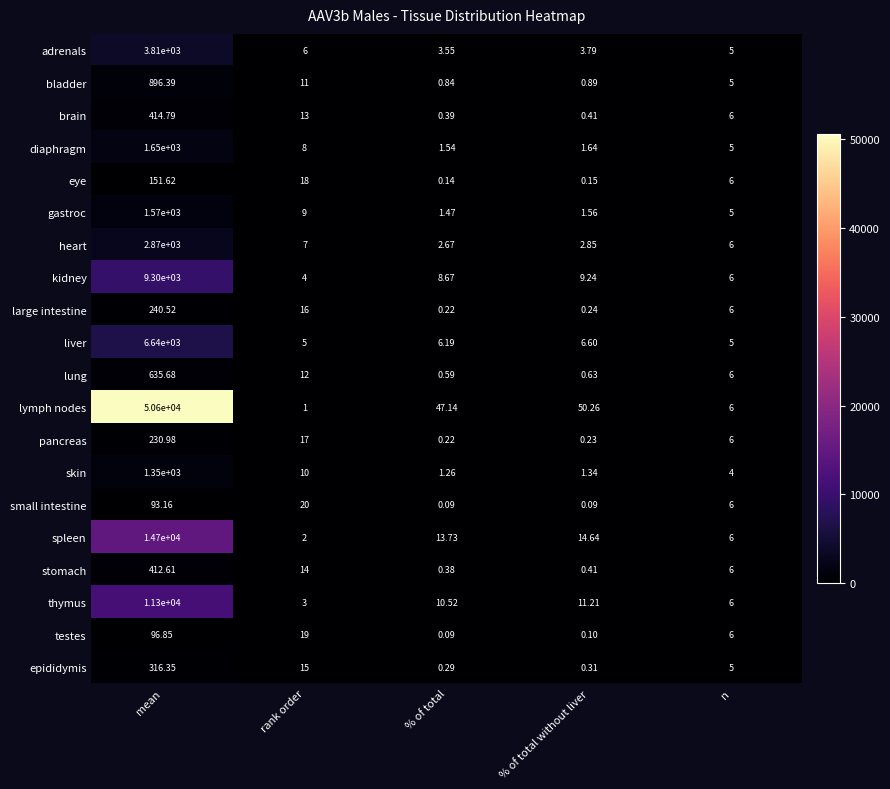

At which label does pancreas first exceed 6?

mean